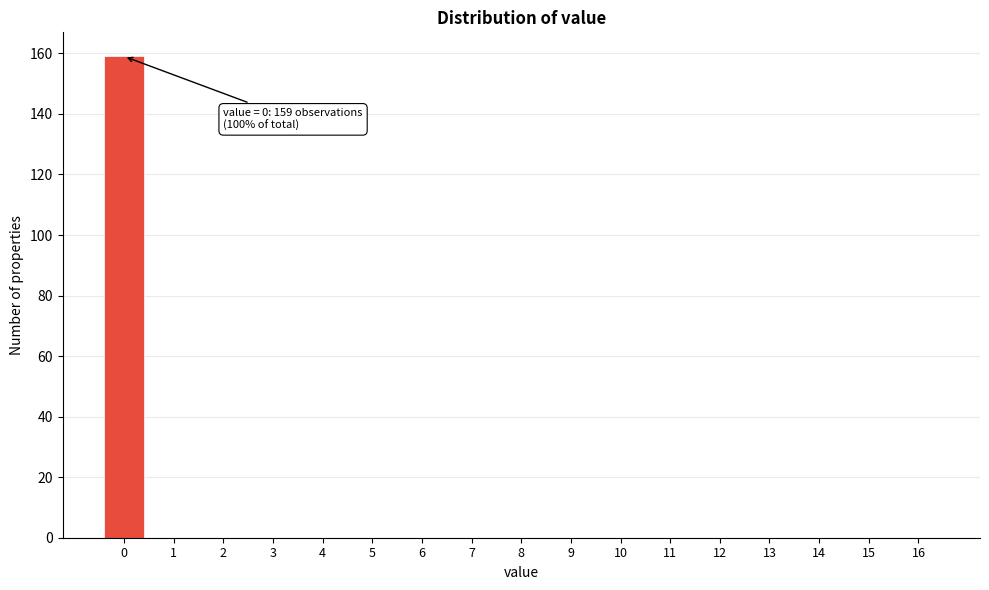

Reading left to right, extract all data points from this chart.

0=159	1=0	2=0	3=0	4=0	5=0	6=0	7=0	8=0	9=0	10=0	11=0	12=0	13=0	14=0	15=0	16=0